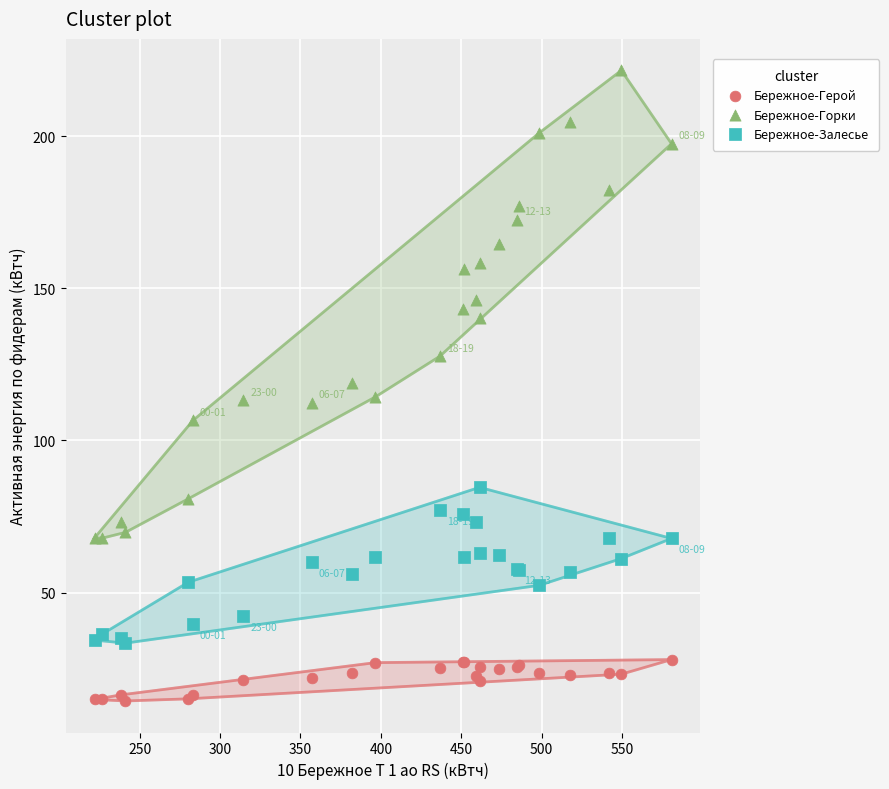

What is the X range (max minus min) for the scatter plot?

358.8